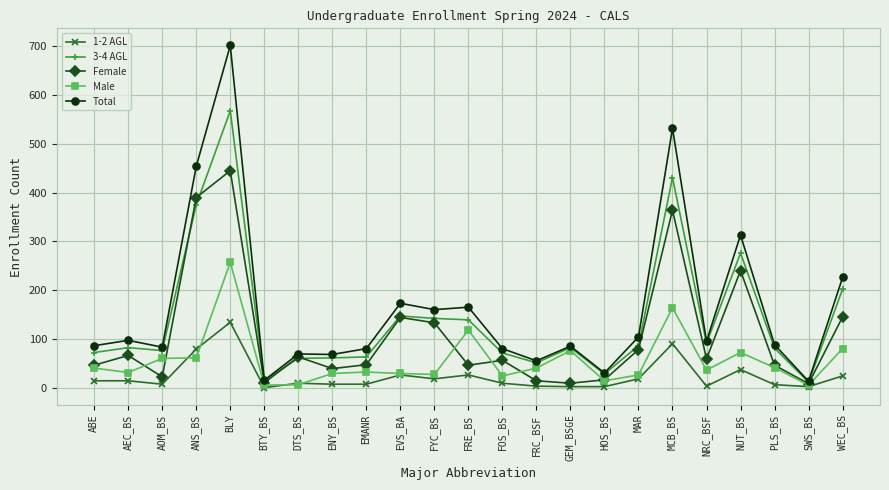

At which category is the sum across all series the highest?

BLY